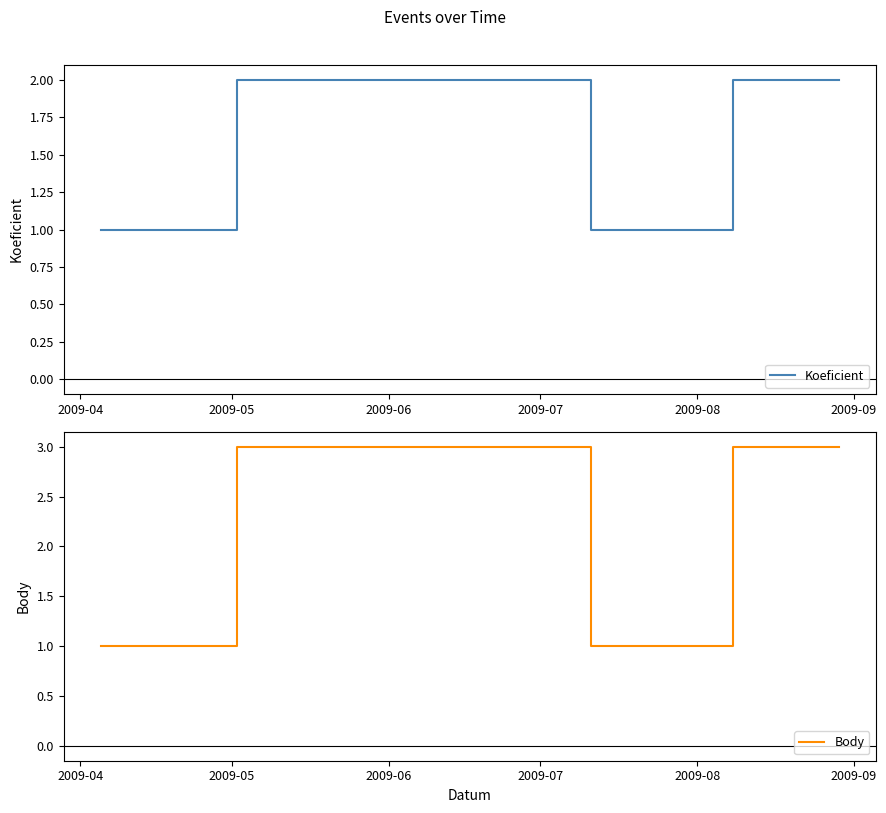

What is the maximum value shown in the chart?

3